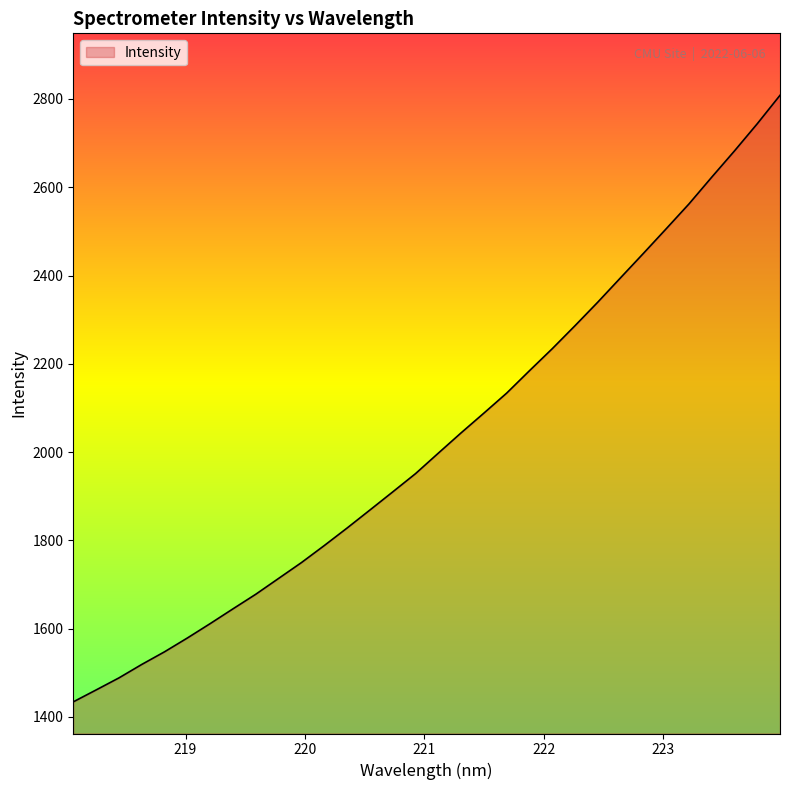

What is the difference between the maximum and minimum values?

1374.3